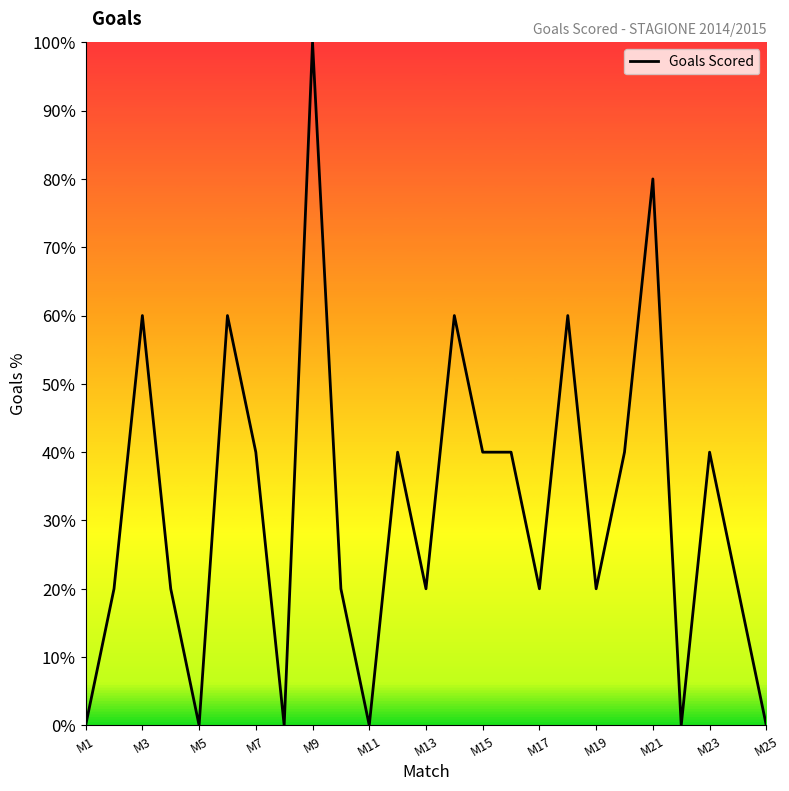

What is the maximum value shown in the chart?

100